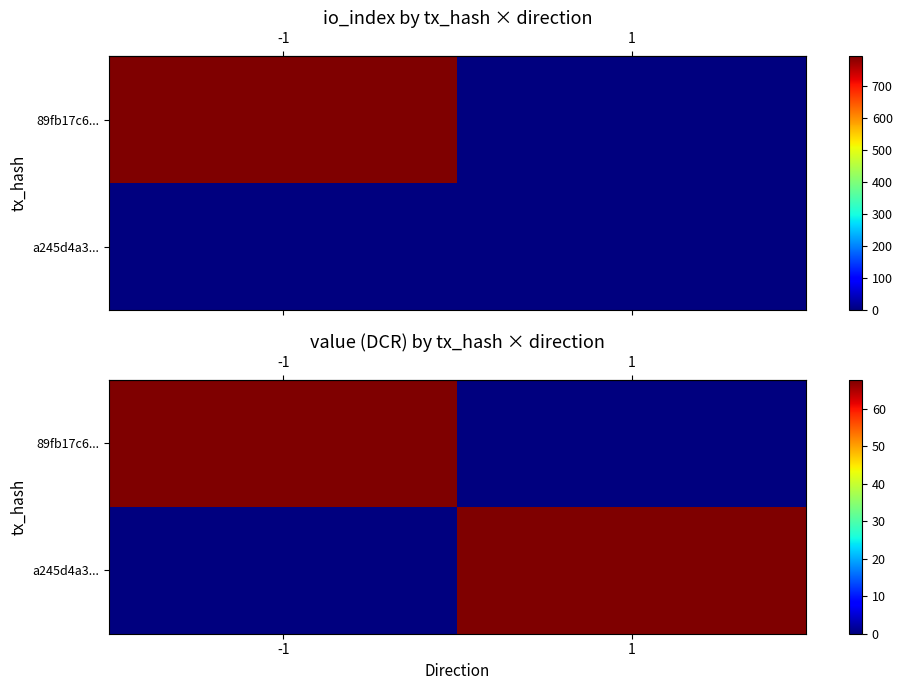

Is it true that row_0 equals 0.0 at 1?

True